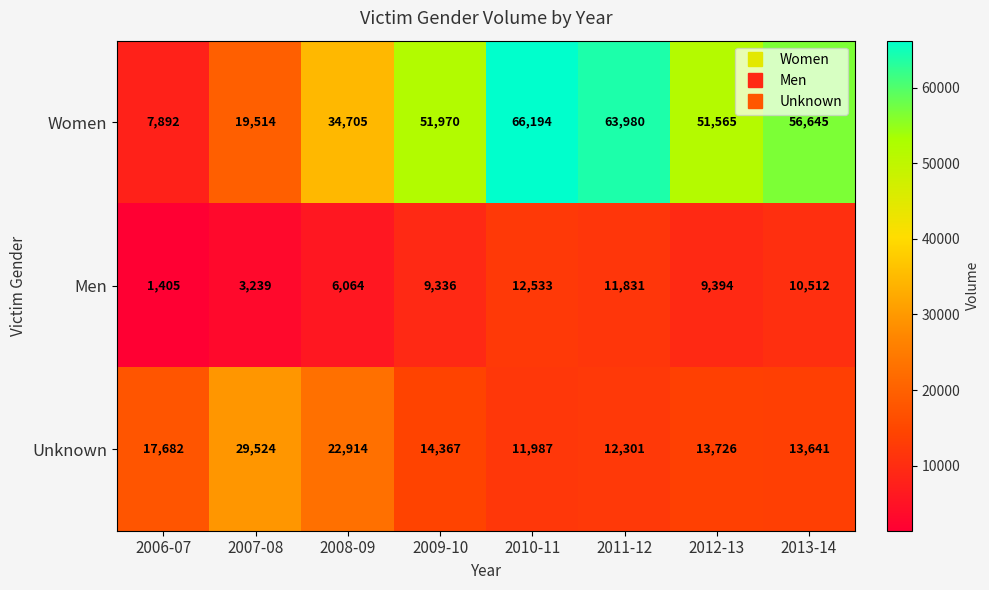

What is the difference between the maximum and minimum values in the Women series?

58302